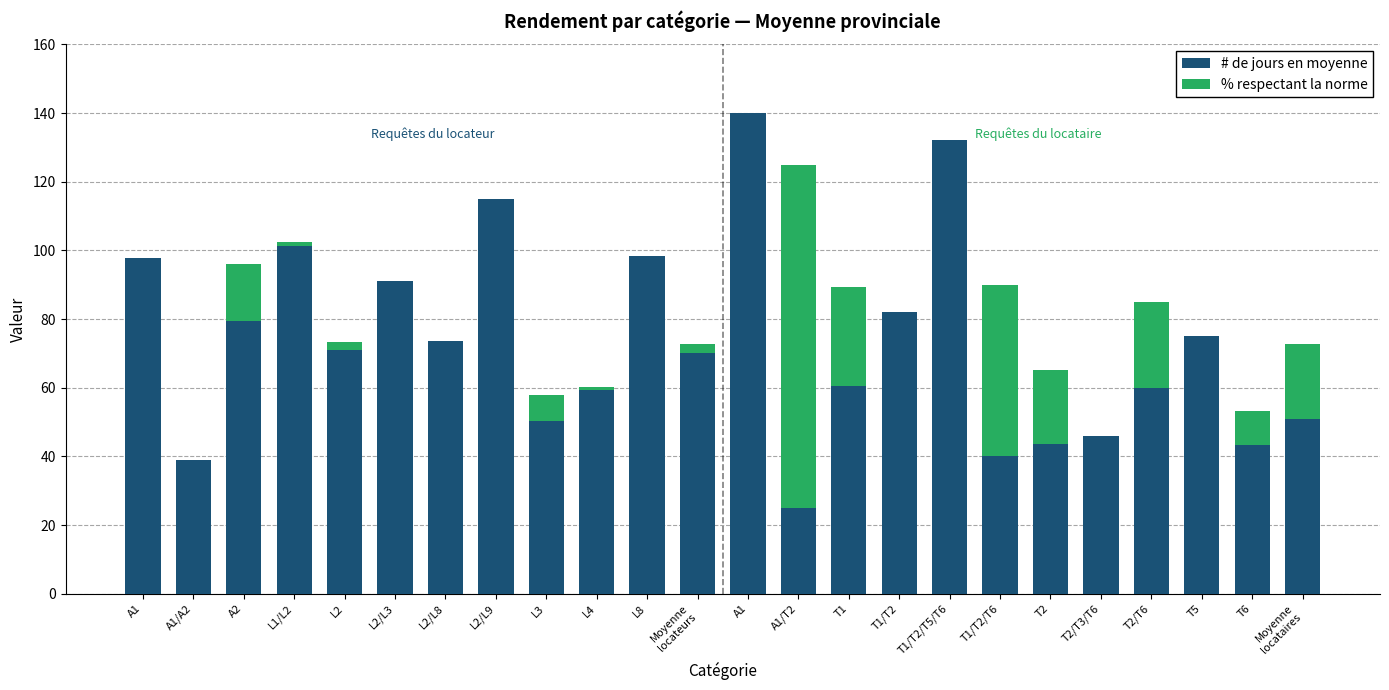

How many values in the # de jours en moyenne series exceed 71?

12